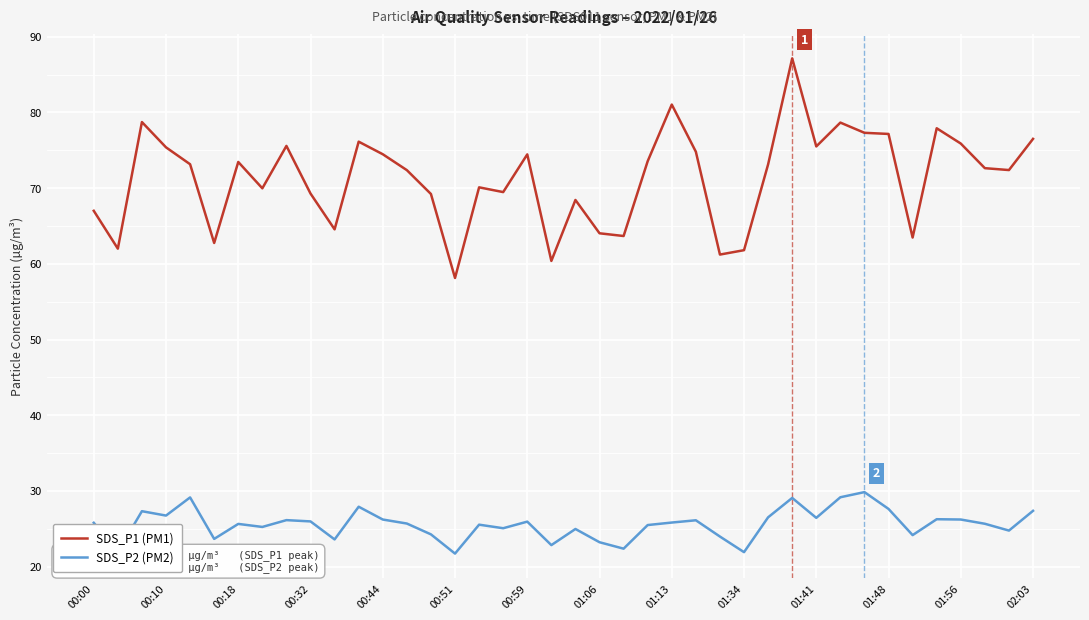

Which series has the largest range (max minus min)?

SDS_P1 (PM1)